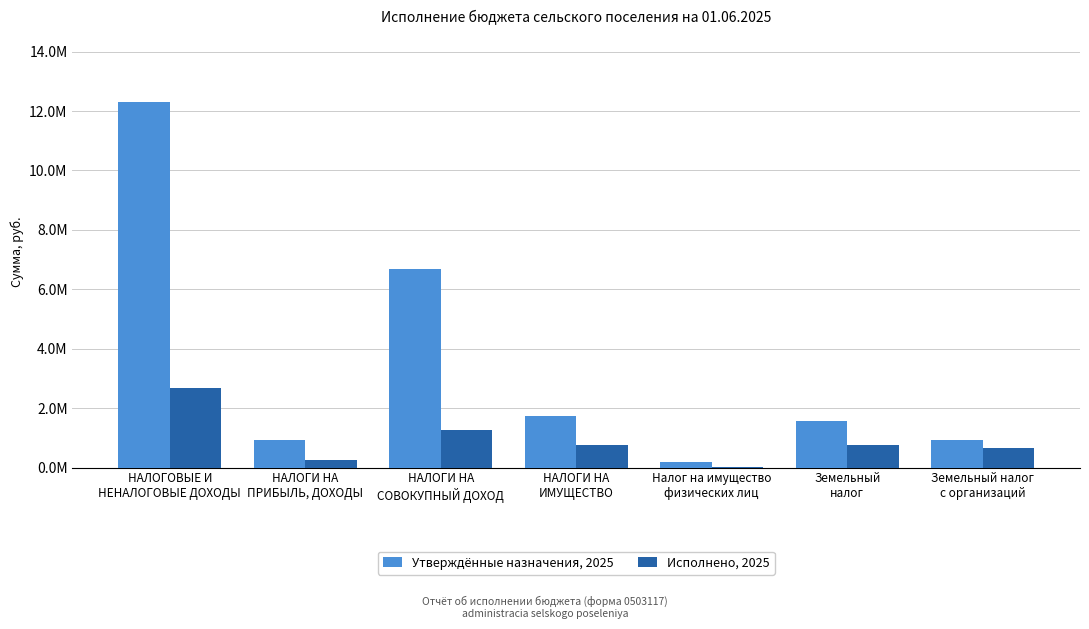

Reading right to left, extract all data points from this chart.

Утверждённые назначения, 2025: 913200.0	1552000.0	200000.0	1752000.0	6690000.0	921587.5	12310887.5
Исполнено, 2025: 664961.1	754818.8	18420.4	773239.2	1263536.0	240830.0	2664989.6